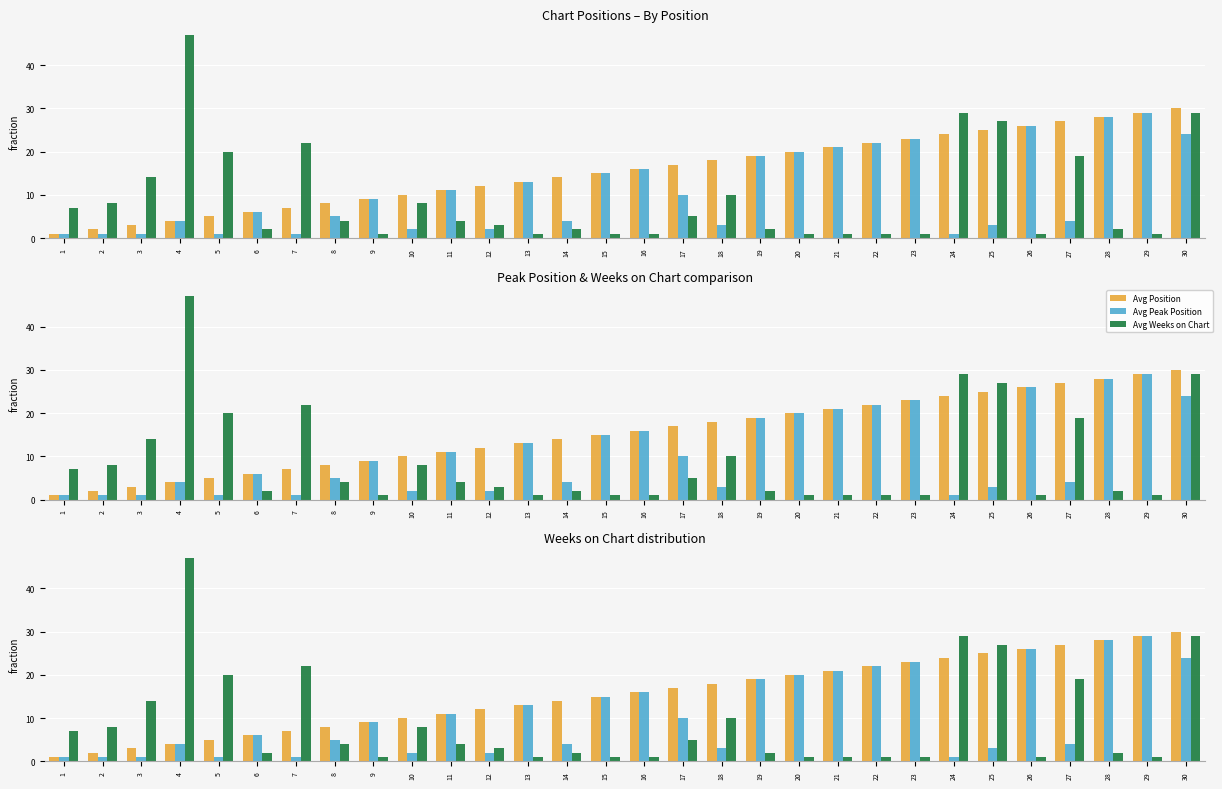

Is it true that Avg Peak Position equals 4 at 27?

True